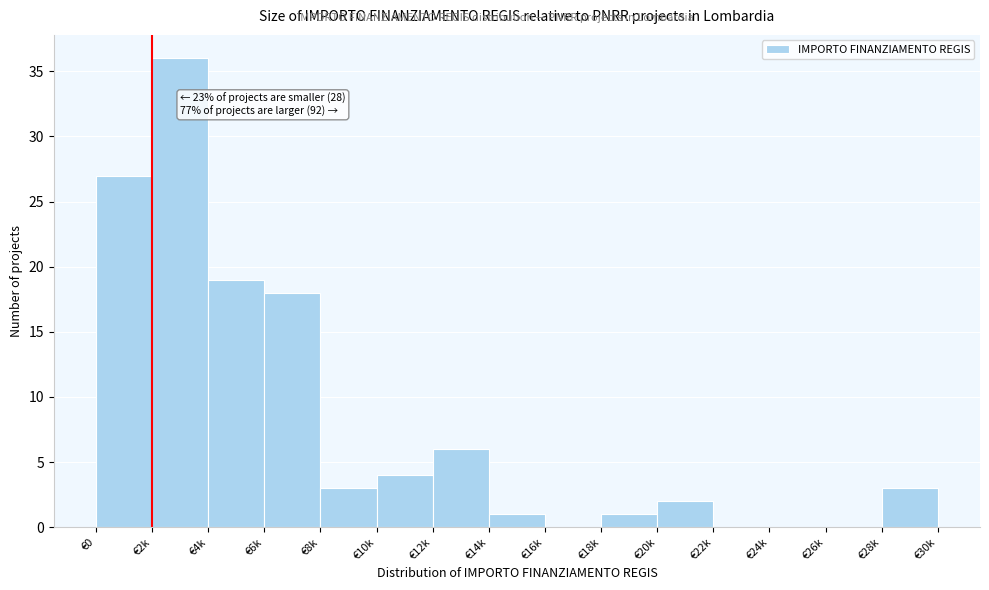

Reading left to right, transcribe all the data shown in this chart.

€0=27	€2k=36	€4k=19	€6k=18	€8k=3	€10k=4	€12k=6	€14k=1	€16k=0	€18k=1	€20k=2	€22k=0	€24k=0	€26k=0	€28k=3